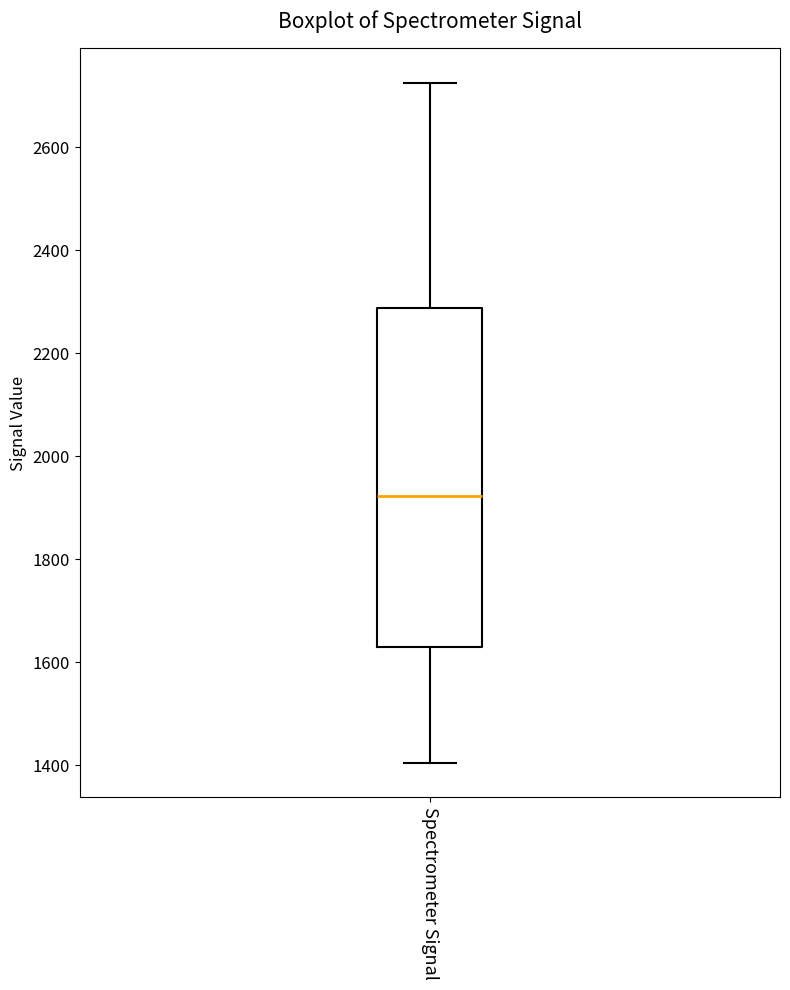

Read this box plot against the y-axis: the position of the median line, the range covered by the box, and the ends of both whiskers. The values are not printed on the chart, so give them approximately, as read against the axis.

median 1920, box 1640 to 2280, whiskers 1400 to 2720